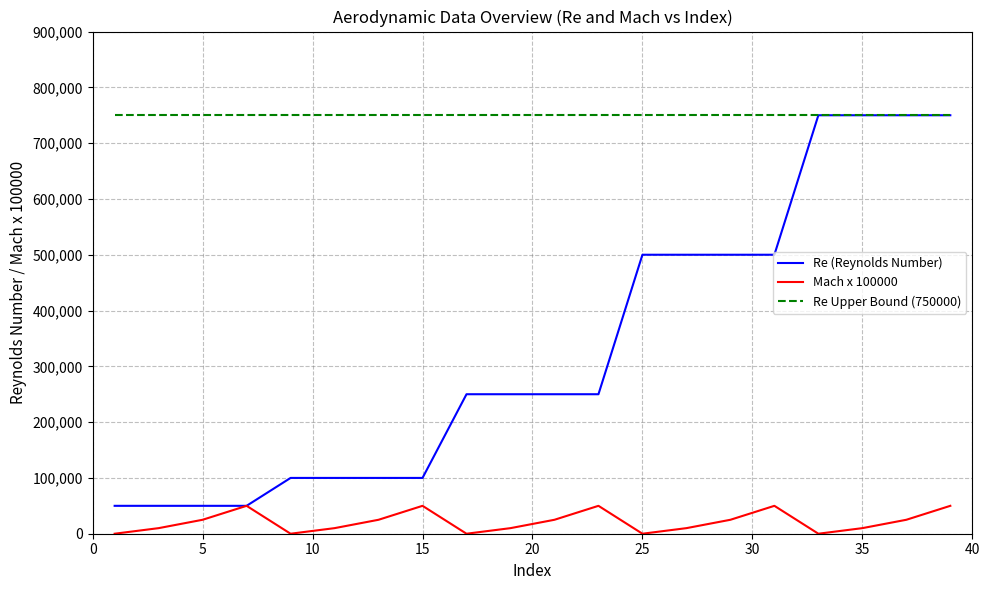

What are all the series names shown in the legend?

Re (Reynolds Number), Mach x 100000, Re Upper Bound (750000)